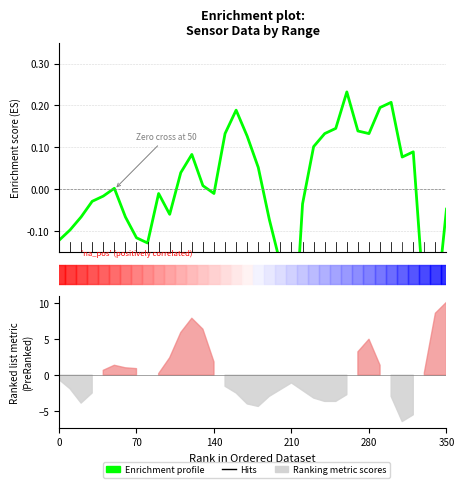

True or false: there are more than 2 points higher than both neighbors.

True